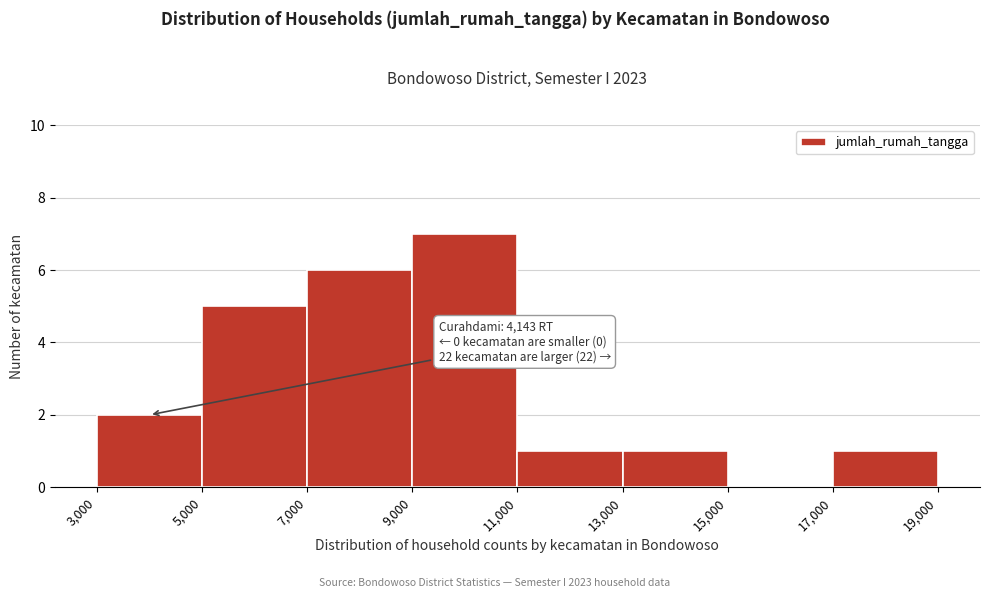

Which range on the x-axis has the tallest bar?

9,000 to 11,000